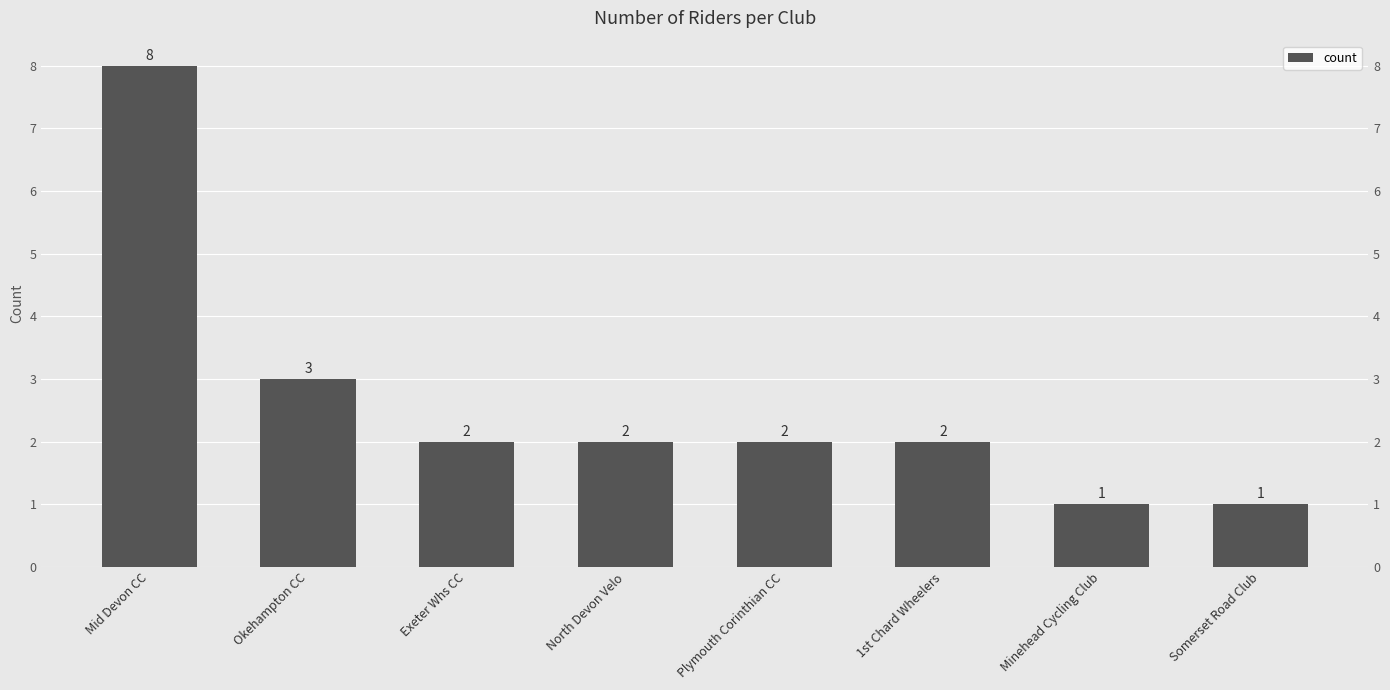

What is the change in value from Okehampton CC to Exeter Whs CC?

-1